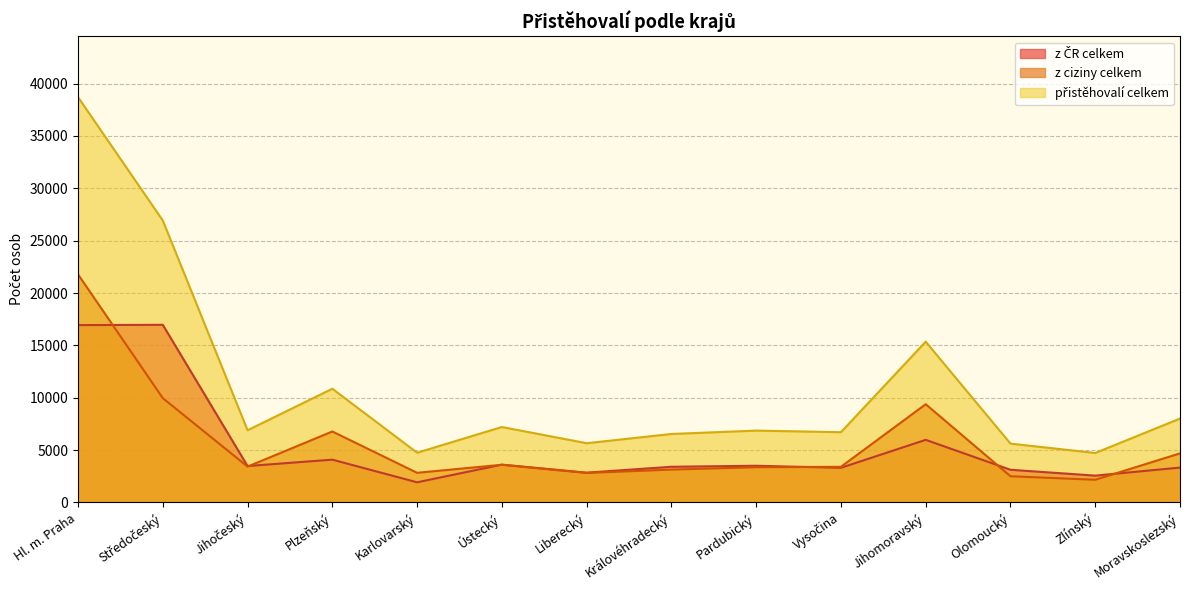

Where is the first local minimum for z ciziny celkem?

Jihočeský